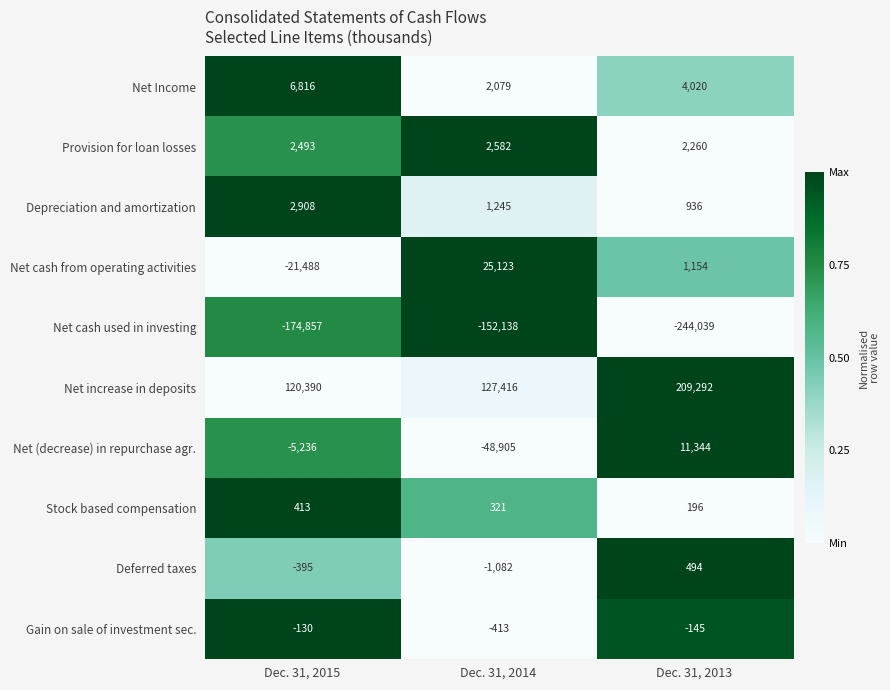

What is the average value of the Net increase in deposits series?

152366